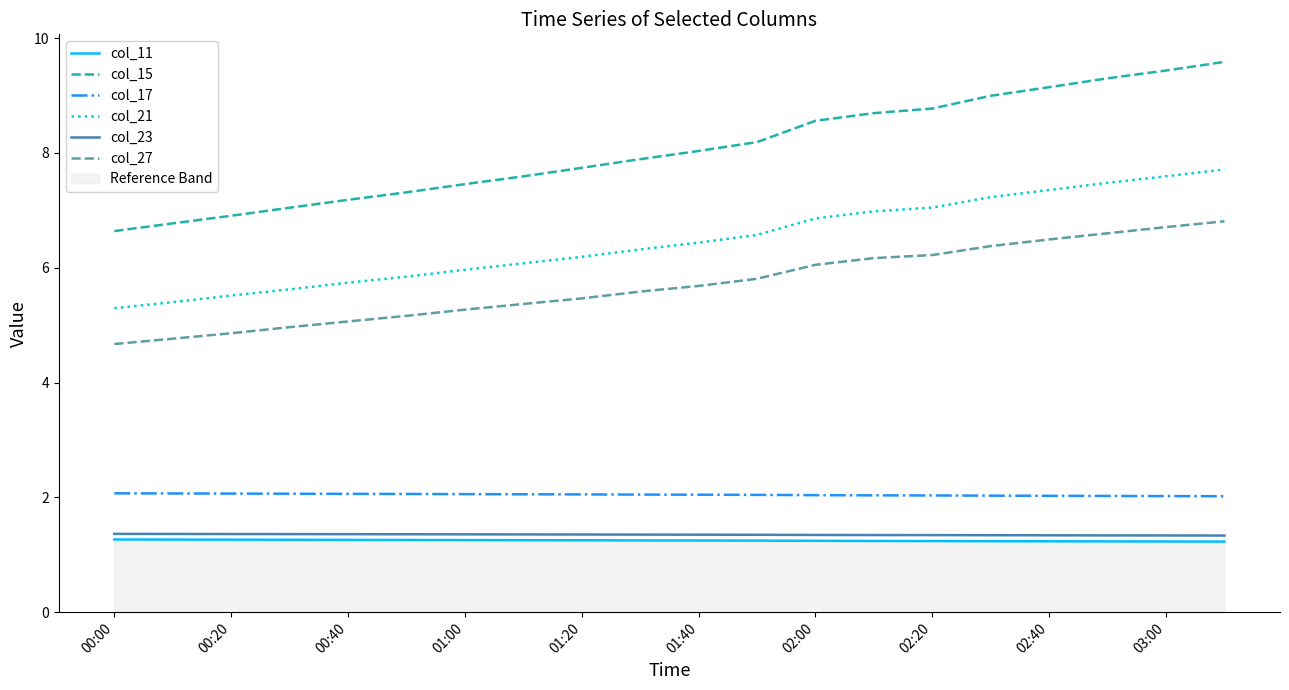

Which series has the widest spread of values?

col_15